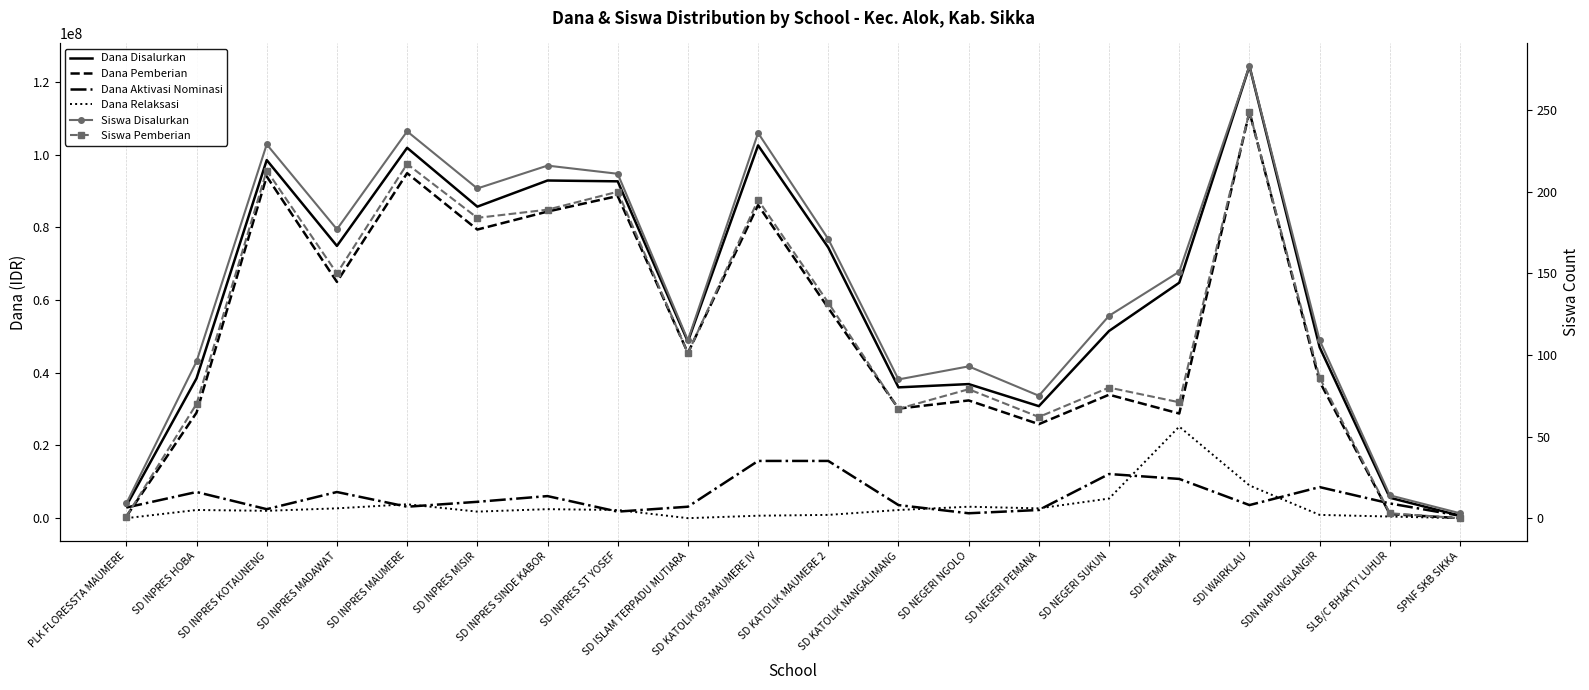

Is it true that Dana Disalurkan equals 8280054 at SLB/C BHAKTY LUHUR?

False